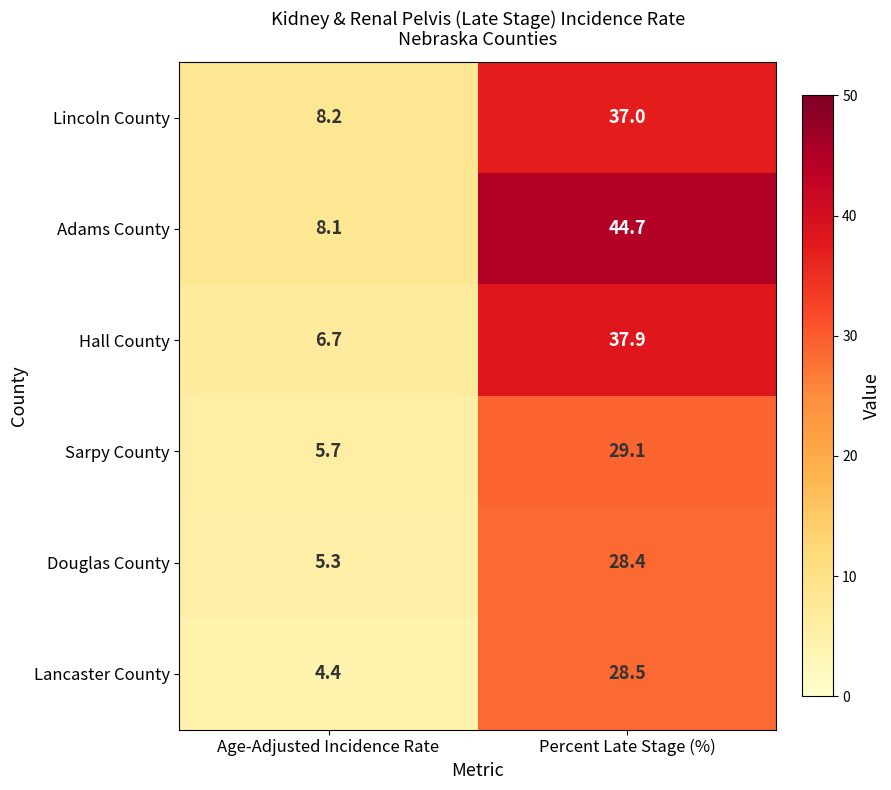

What is the sum of all Hall County values?

44.6